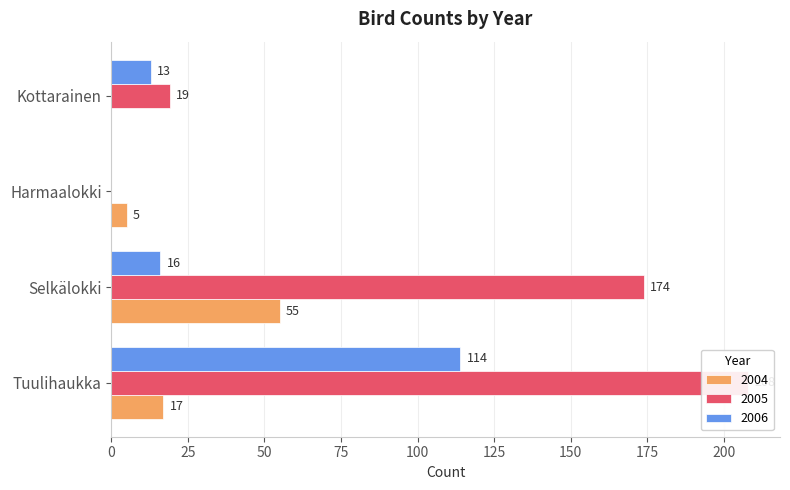

How many series are shown in this chart?

3